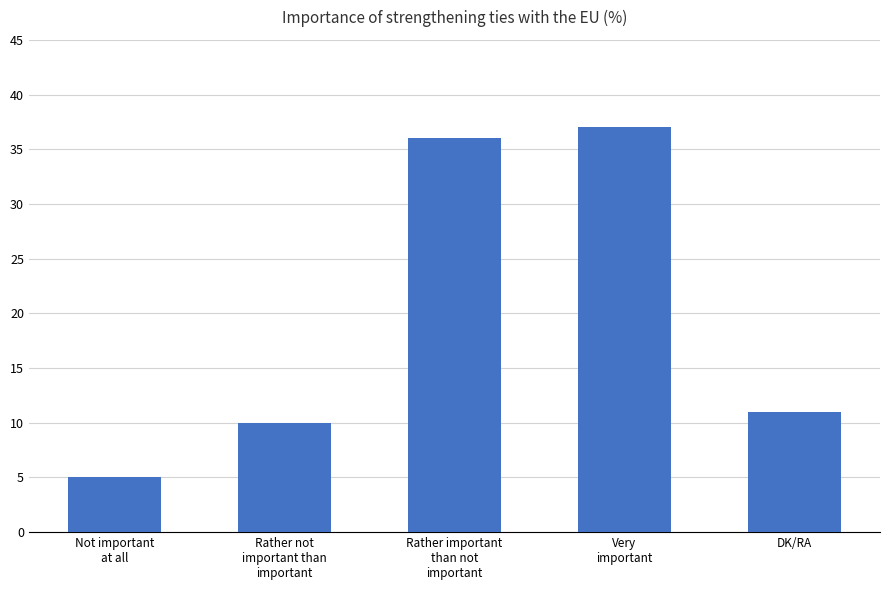

What is the ratio of the value at Not important
at all to the value at Very
important?

0.1